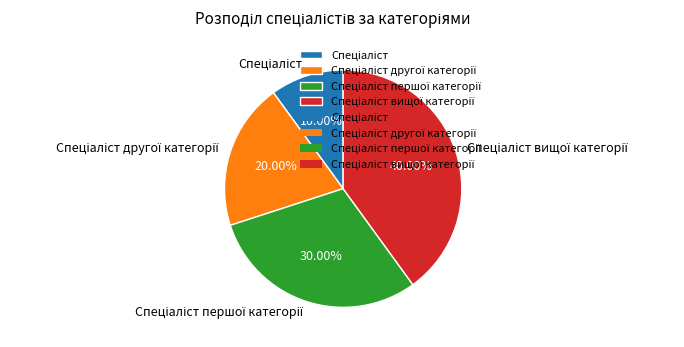

Is there any slice that represents more than half of the pie?

No